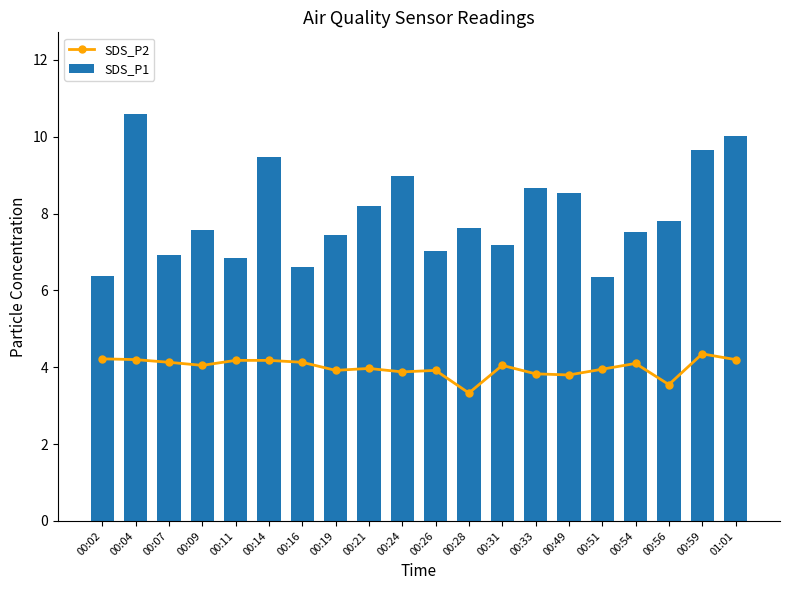

What is the highest value of the SDS_P1 series?

10.6